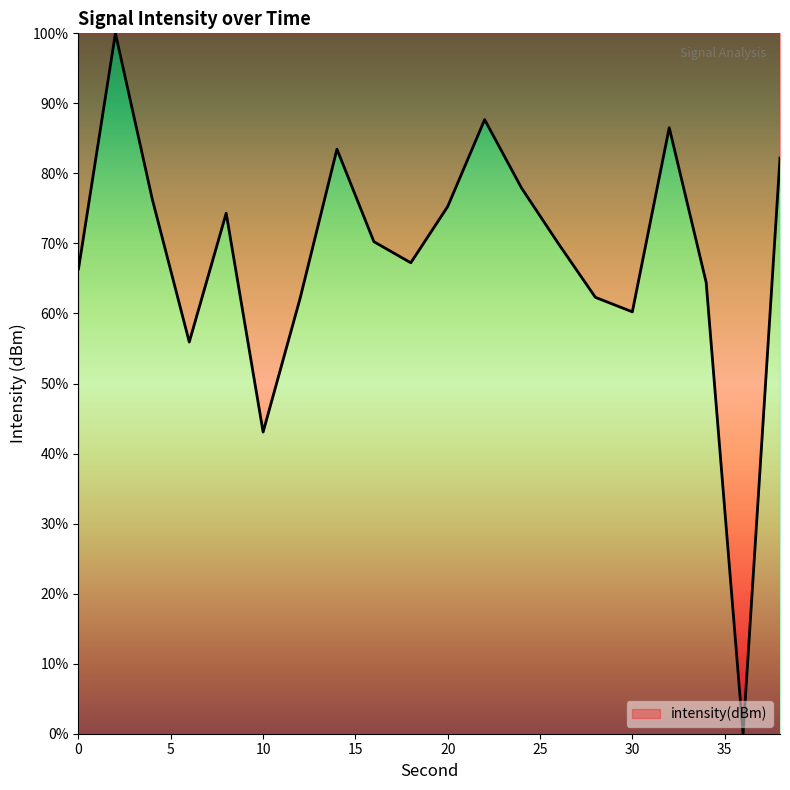

What is the difference between the maximum and minimum values?

100.0